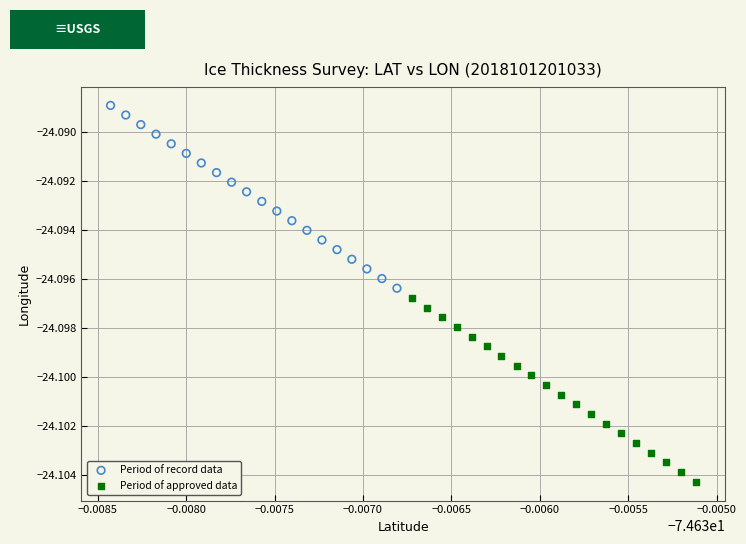

Which series has the widest spread of Y values?

Period of approved data